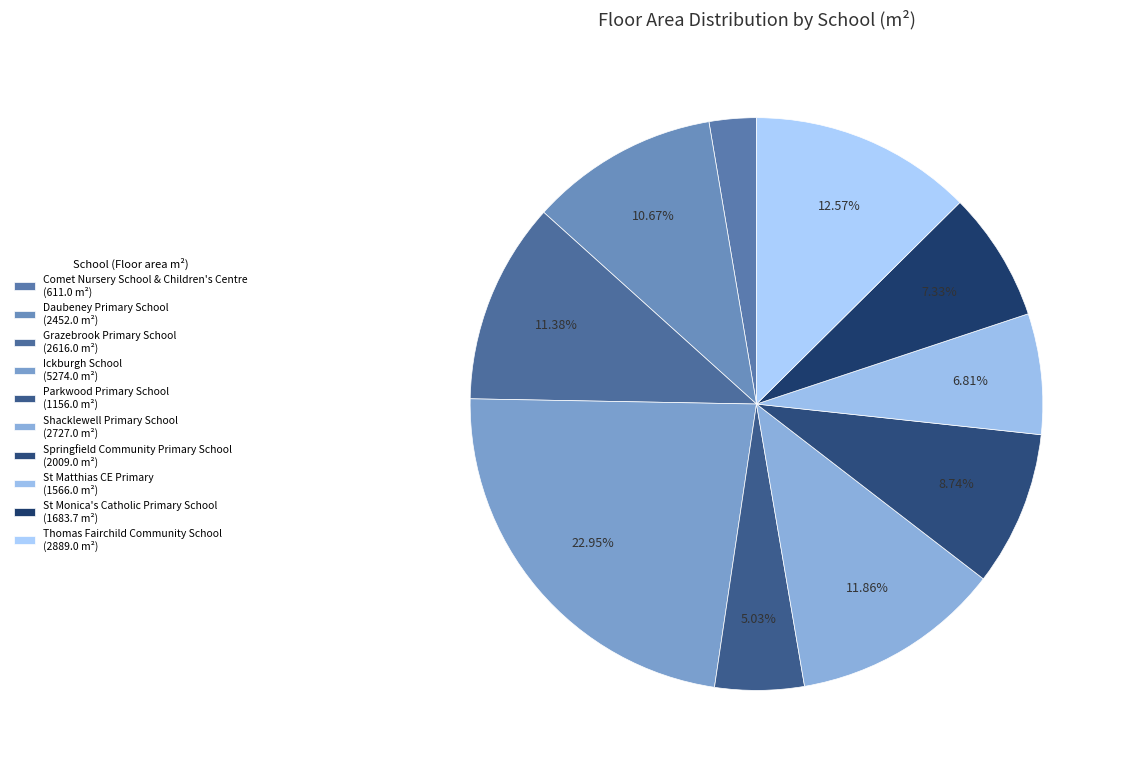

Which slice is the largest?

Ickburgh School